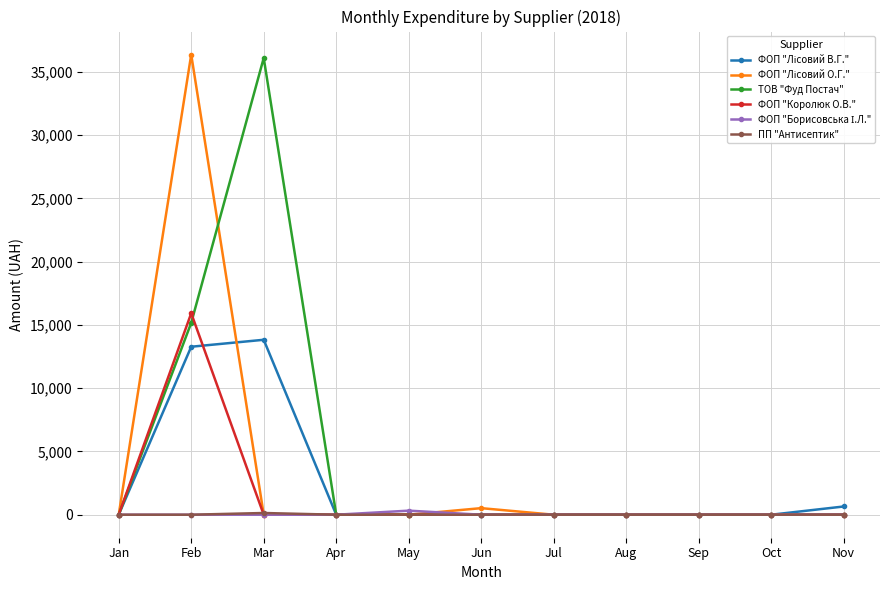

At which category is the sum across all series the highest?

Feb